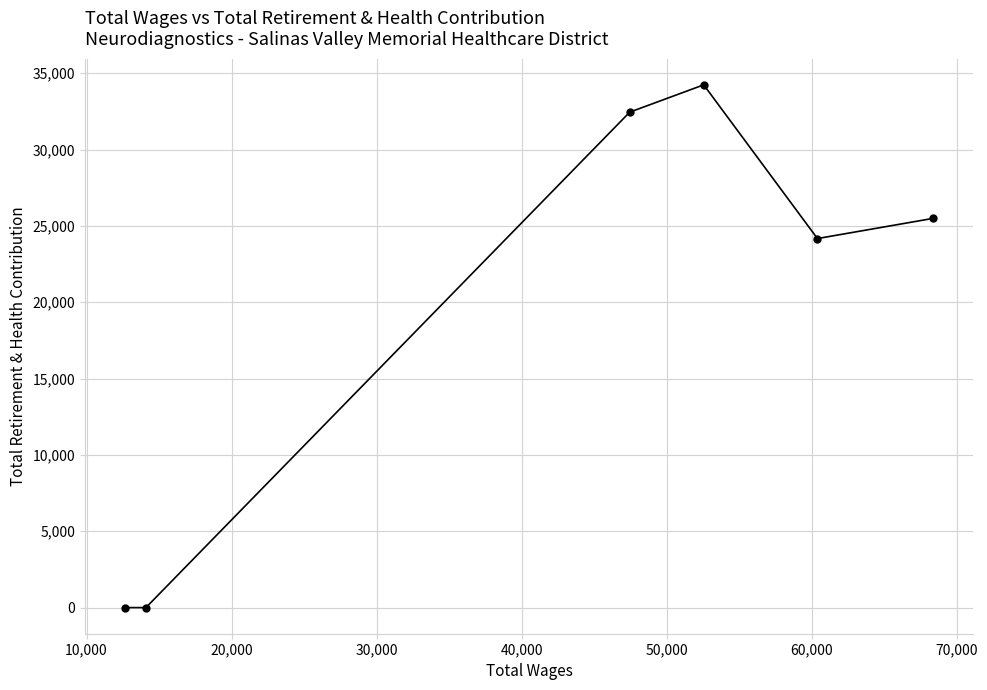

Reading left to right, transcribe all the data shown in this chart.

0	0	32446	34236	24168	25486